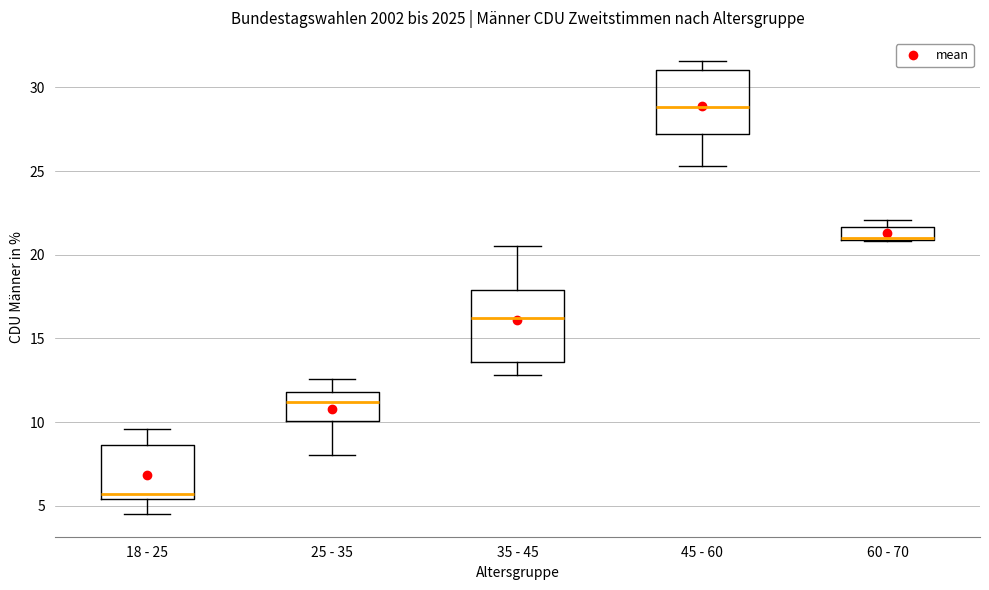

Which box has the highest median line?

45 - 60